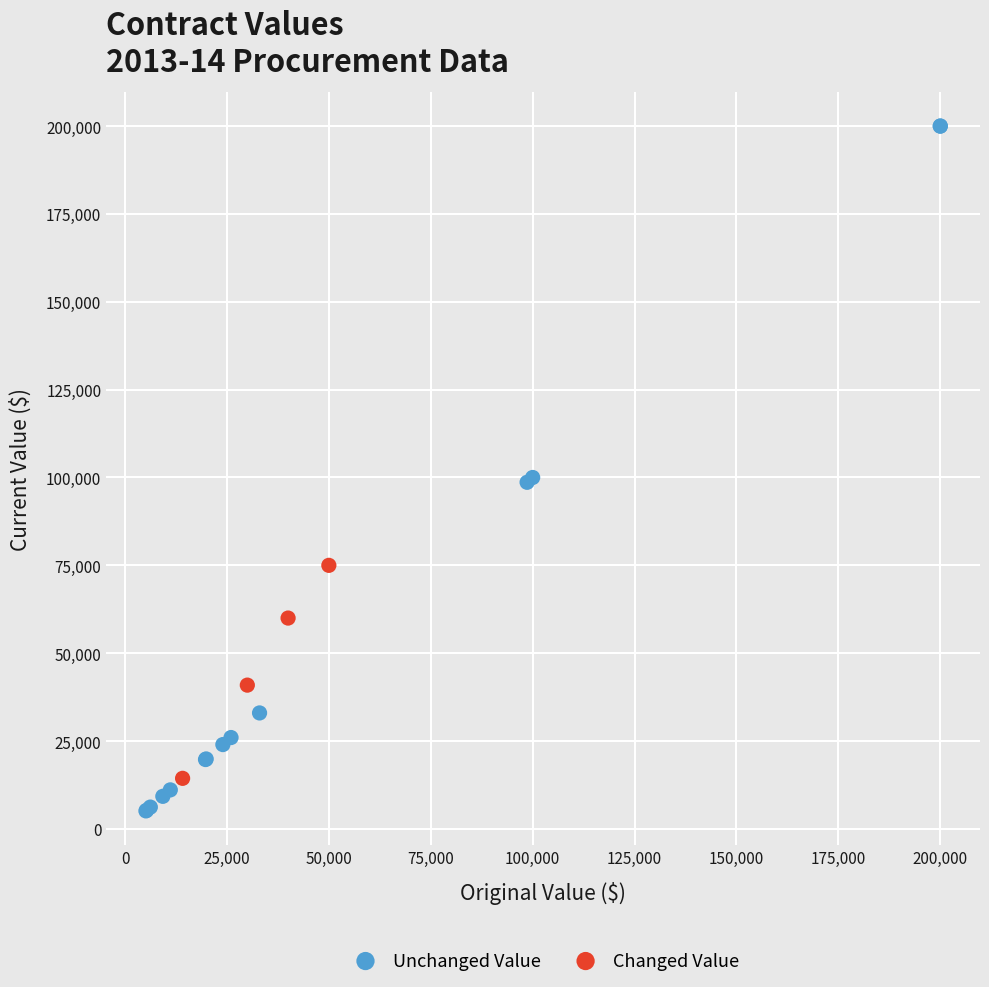

Which series reaches the maximum Y coordinate?

Unchanged Value